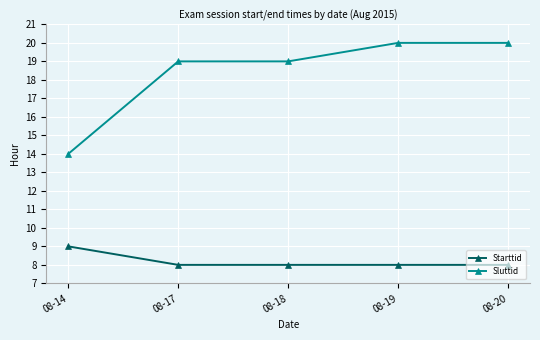

Is the value of Starttid at 08-18 greater than the value of Sluttid at 08-17?

No